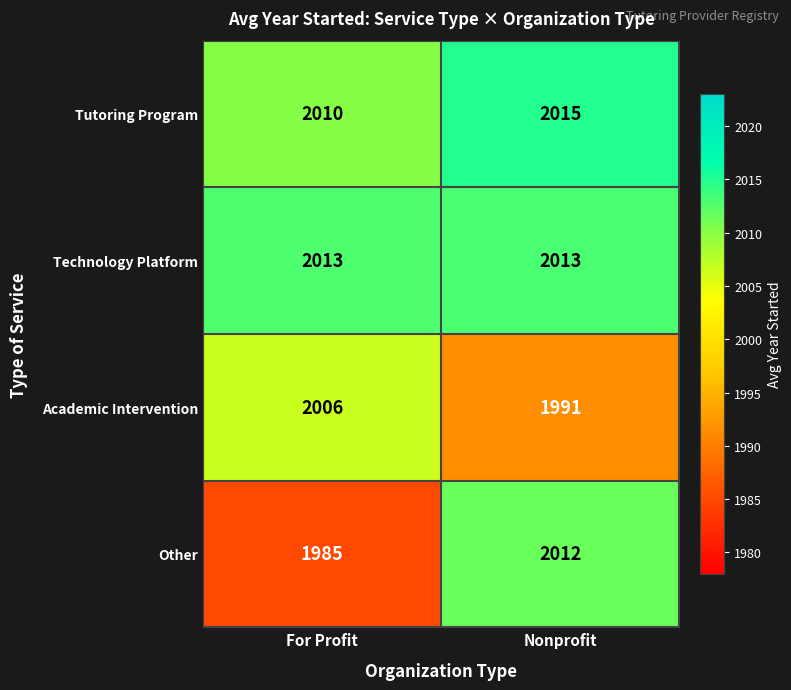

Is the value of Academic Intervention at Nonprofit greater than the value of Other at For Profit?

Yes